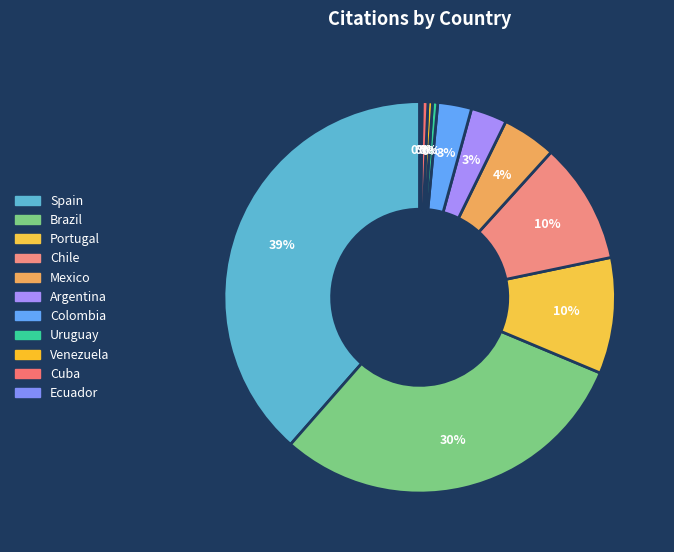

To the nearest percent, what is the average slice percentage?

9%